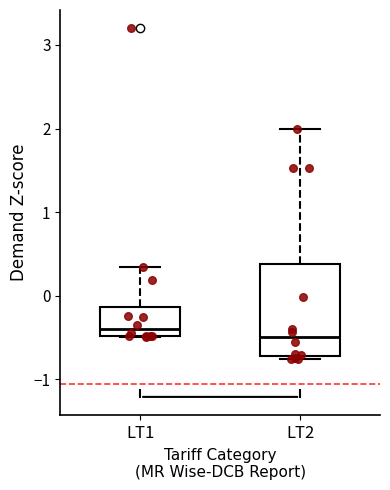

Where is the lower edge of the box for LT2 on the y-axis? The values are not printed on the chart, so give them approximately, as read against the axis.

-0.7